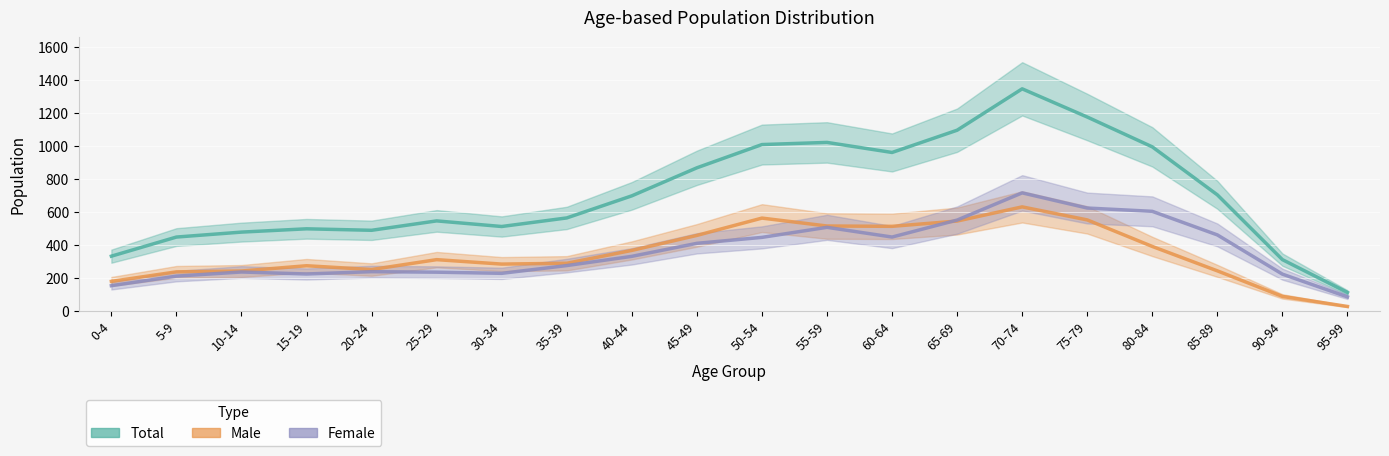

Between 10-14 and 25-29, which series saw the biggest shift?

Male